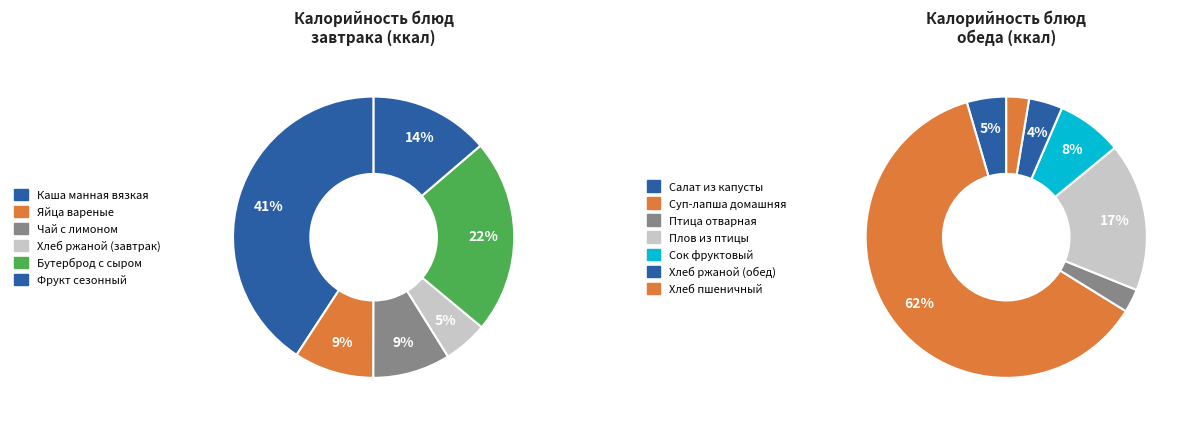

Which category has the biggest portion of the pie?

Суп-лапша домашняя